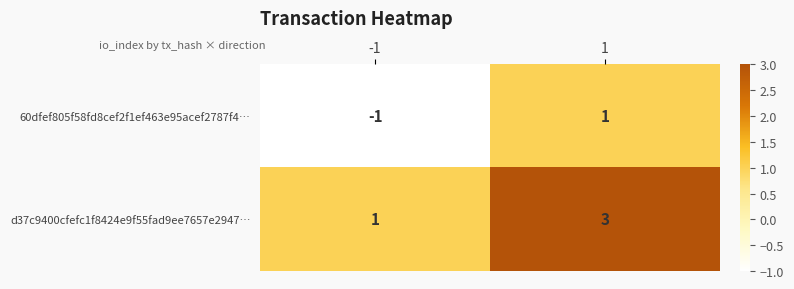

What is the smallest value displayed?

-1